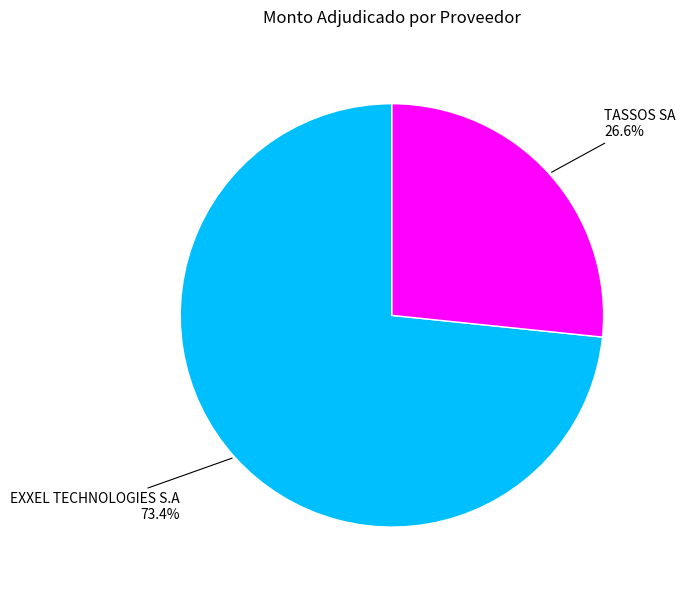

Which slice is the largest?

EXXEL TECHNOLOGIES S.A